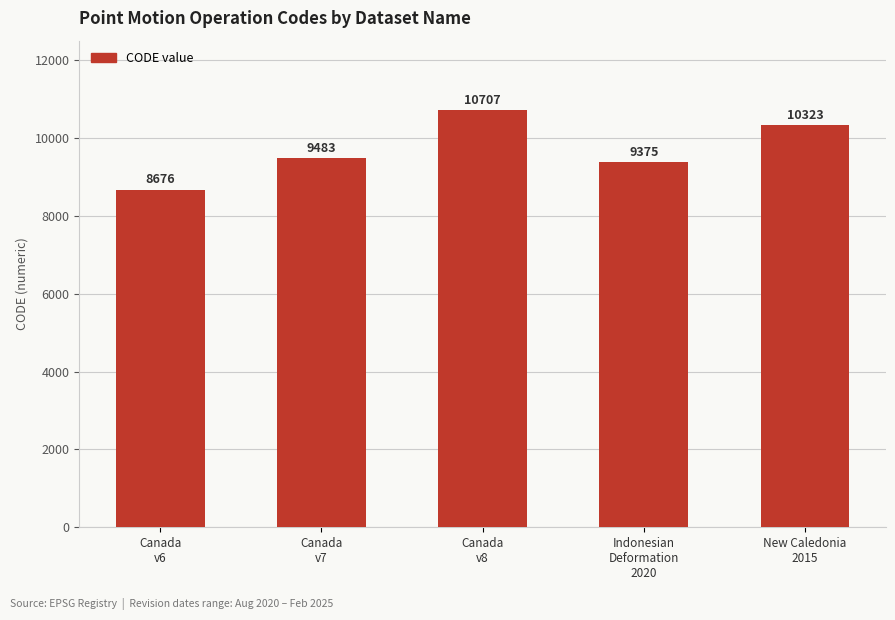

Are the bars grouped side by side (vs. stacked)?

No